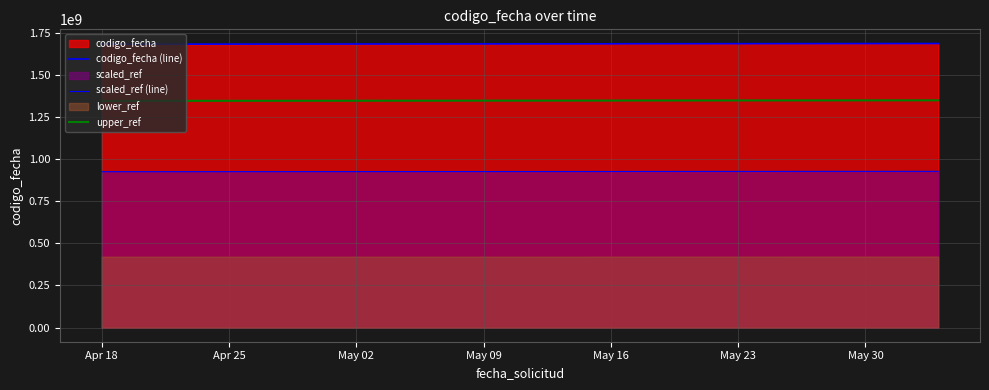

How many values in the codigo_fecha (line) series are below 1683807399?

3